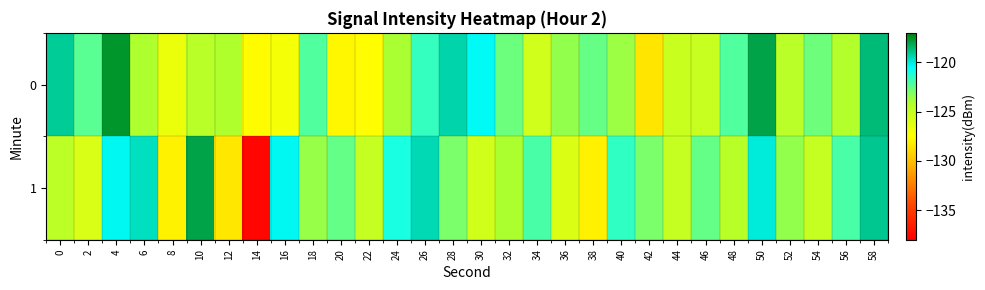

Reading right to left, what are all the values shown in this chart?

0: 58=-118.7	56=-124.3	54=-122.7	52=-124.6	50=-118.0	48=-122.1	46=-125.1	44=-125.2	42=-128.5	40=-123.7	38=-122.6	36=-123.5	34=-125.5	32=-122.7	30=-120.4	28=-119.4	26=-121.6	24=-123.9	22=-127.5	20=-127.8	18=-122.2	16=-127.1	14=-127.6	12=-124.1	10=-124.5	8=-126.7	6=-124.1	4=-117.6	2=-122.3	0=-119.1
1: 58=-119.0	56=-122.0	54=-125.0	52=-123.5	50=-120.0	48=-124.5	46=-122.5	44=-125.0	42=-123.0	40=-121.5	38=-128.0	36=-126.0	34=-122.0	32=-124.0	30=-125.5	28=-123.0	26=-119.5	24=-121.0	22=-125.0	20=-122.5	18=-123.6	16=-120.3	14=-137.6	12=-128.4	10=-118.0	8=-128.0	6=-119.7	4=-120.3	2=-125.9	0=-124.6